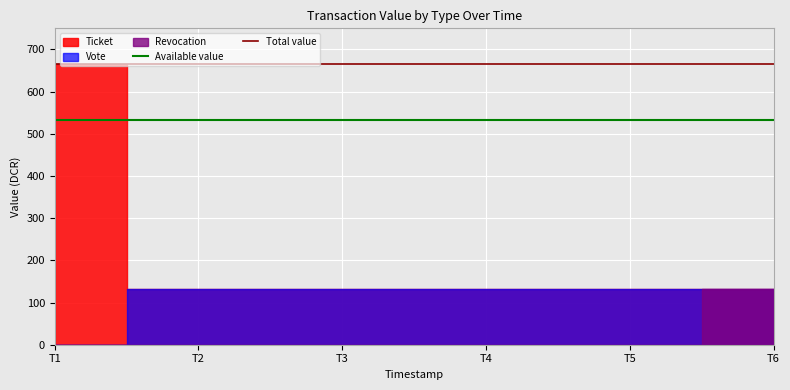

The value of Total value at T1 is 664.5. True or false?

True